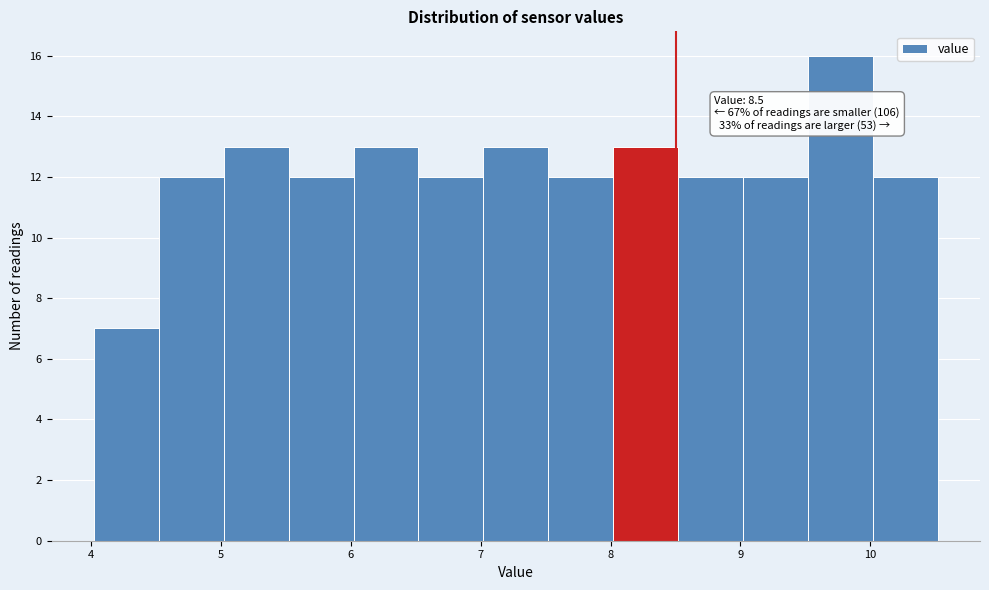

Which range on the x-axis has the tallest bar?

9.52 to 10.02